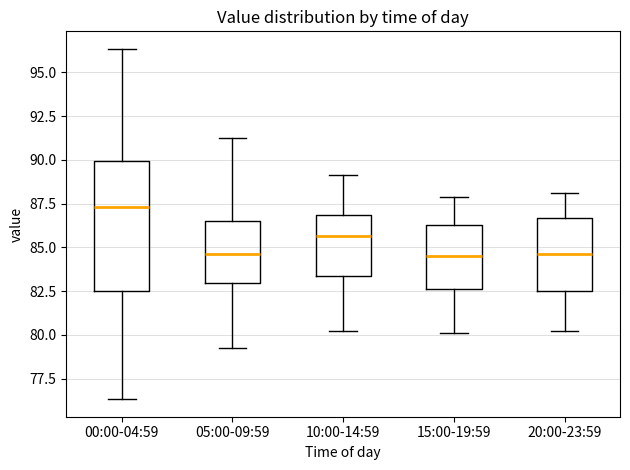

Reading left to right, read every box against the y-axis: the position of its median line, the range the box covers, and the ends of its whiskers. The values are not printed on the chart, so give them approximately, as read against the axis.

00:00-04:59: median 87.5, box 82.5 to 90.0, whiskers 76.5 to 96.5
05:00-09:59: median 84.5, box 83.0 to 86.5, whiskers 79.0 to 91.0
10:00-14:59: median 85.5, box 83.5 to 87.0, whiskers 80.0 to 89.0
15:00-19:59: median 84.5, box 82.5 to 86.5, whiskers 80.0 to 88.0
20:00-23:59: median 84.5, box 82.5 to 86.5, whiskers 80.0 to 88.0